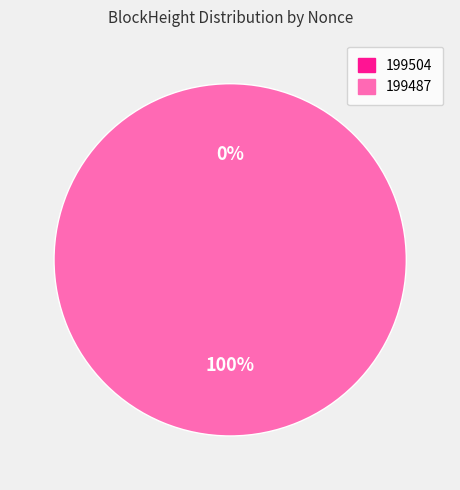

To the nearest percent, what is the difference between the 199487 and 199504 slice percentages?

100%